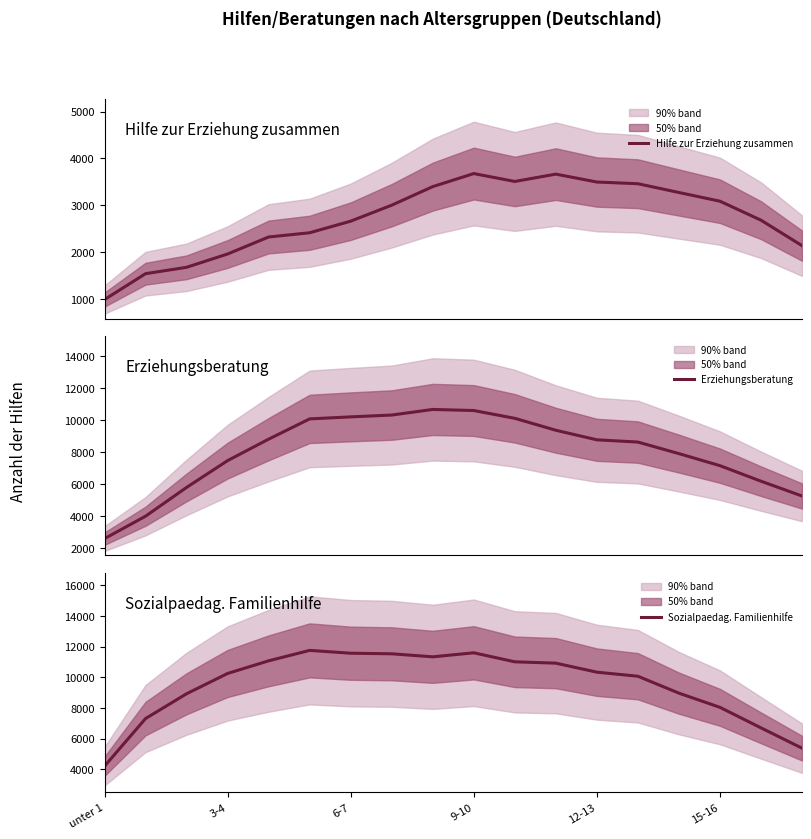

What is the difference between the maximum and minimum values in the Erziehungsberatung series?

8084